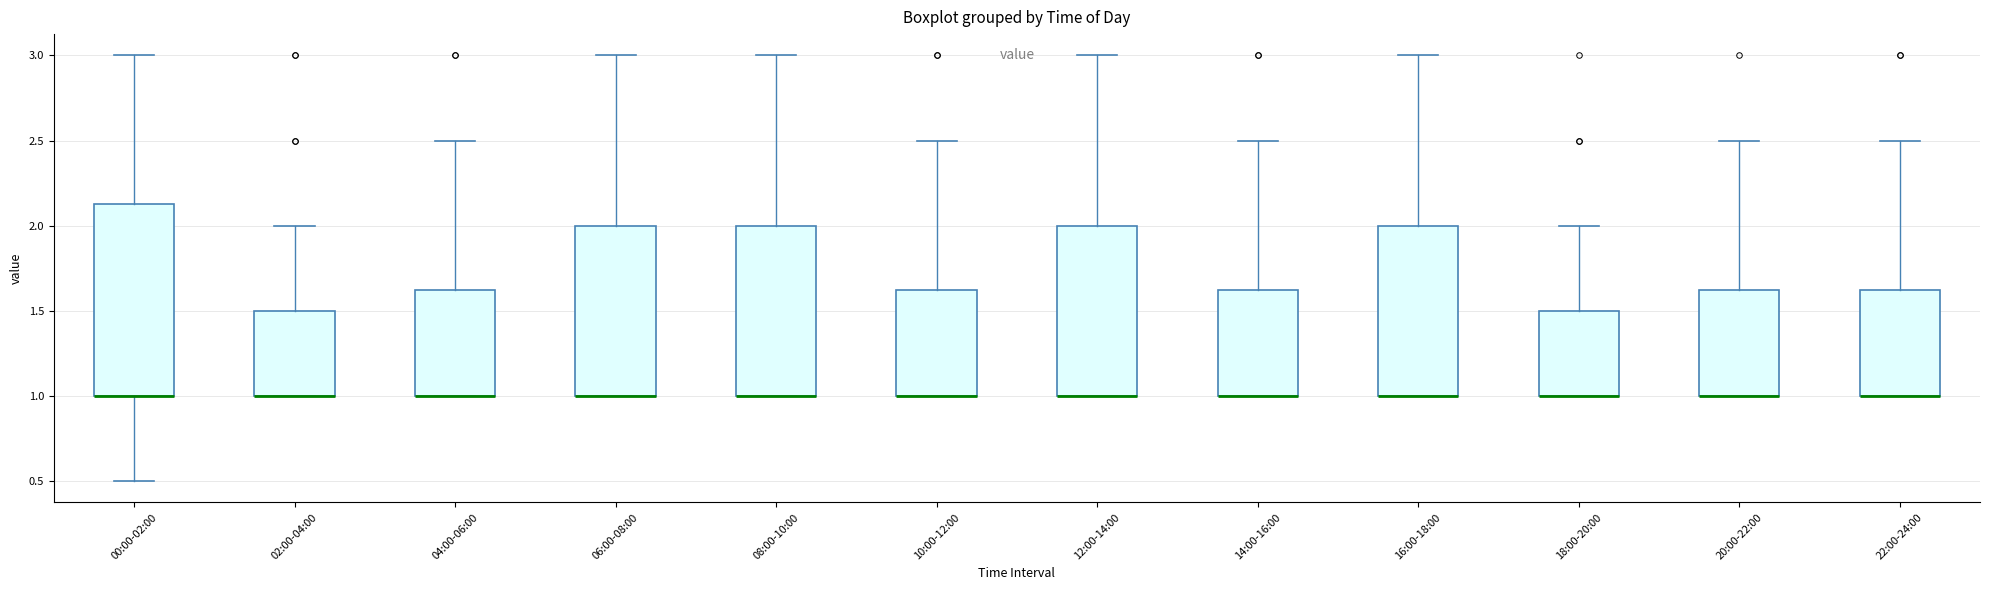

Reading left to right, transcribe this box plot: for each box, give where its median line is, the range the box spans, and where its two whiskers end, as read against the y-axis. The values are not printed on the chart, so give them approximately, as read against the axis.

00:00-02:00: median 1.00 (drawn on the box's lower edge), box 1.00 to 2.15, whiskers 0.50 to 3.00
02:00-04:00: median 1.00 (drawn on the box's lower edge), box 1.00 to 1.50, whiskers 1.00 to 2.00
04:00-06:00: median 1.00 (drawn on the box's lower edge), box 1.00 to 1.65, whiskers 1.00 to 2.50
06:00-08:00: median 1.00 (drawn on the box's lower edge), box 1.00 to 2.00, whiskers 1.00 to 3.00
08:00-10:00: median 1.00 (drawn on the box's lower edge), box 1.00 to 2.00, whiskers 1.00 to 3.00
10:00-12:00: median 1.00 (drawn on the box's lower edge), box 1.00 to 1.65, whiskers 1.00 to 2.50
12:00-14:00: median 1.00 (drawn on the box's lower edge), box 1.00 to 2.00, whiskers 1.00 to 3.00
14:00-16:00: median 1.00 (drawn on the box's lower edge), box 1.00 to 1.65, whiskers 1.00 to 2.50
16:00-18:00: median 1.00 (drawn on the box's lower edge), box 1.00 to 2.00, whiskers 1.00 to 3.00
18:00-20:00: median 1.00 (drawn on the box's lower edge), box 1.00 to 1.50, whiskers 1.00 to 2.00
20:00-22:00: median 1.00 (drawn on the box's lower edge), box 1.00 to 1.65, whiskers 1.00 to 2.50
22:00-24:00: median 1.00 (drawn on the box's lower edge), box 1.00 to 1.65, whiskers 1.00 to 2.50